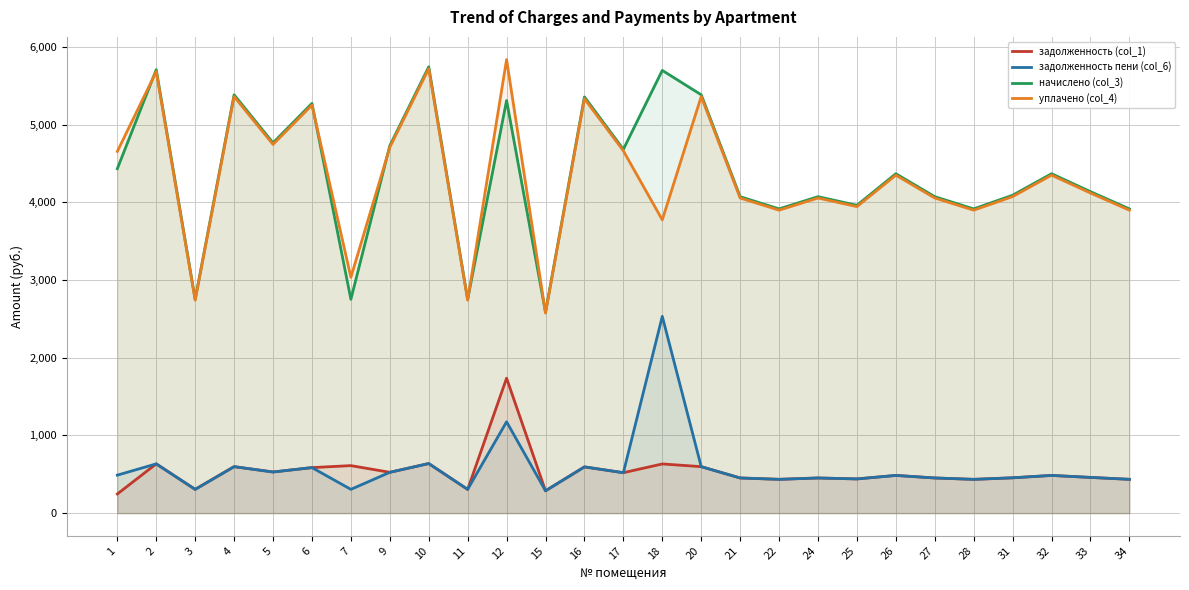

How many interior local peaks does the задолженность пени (col_6) series have?

10